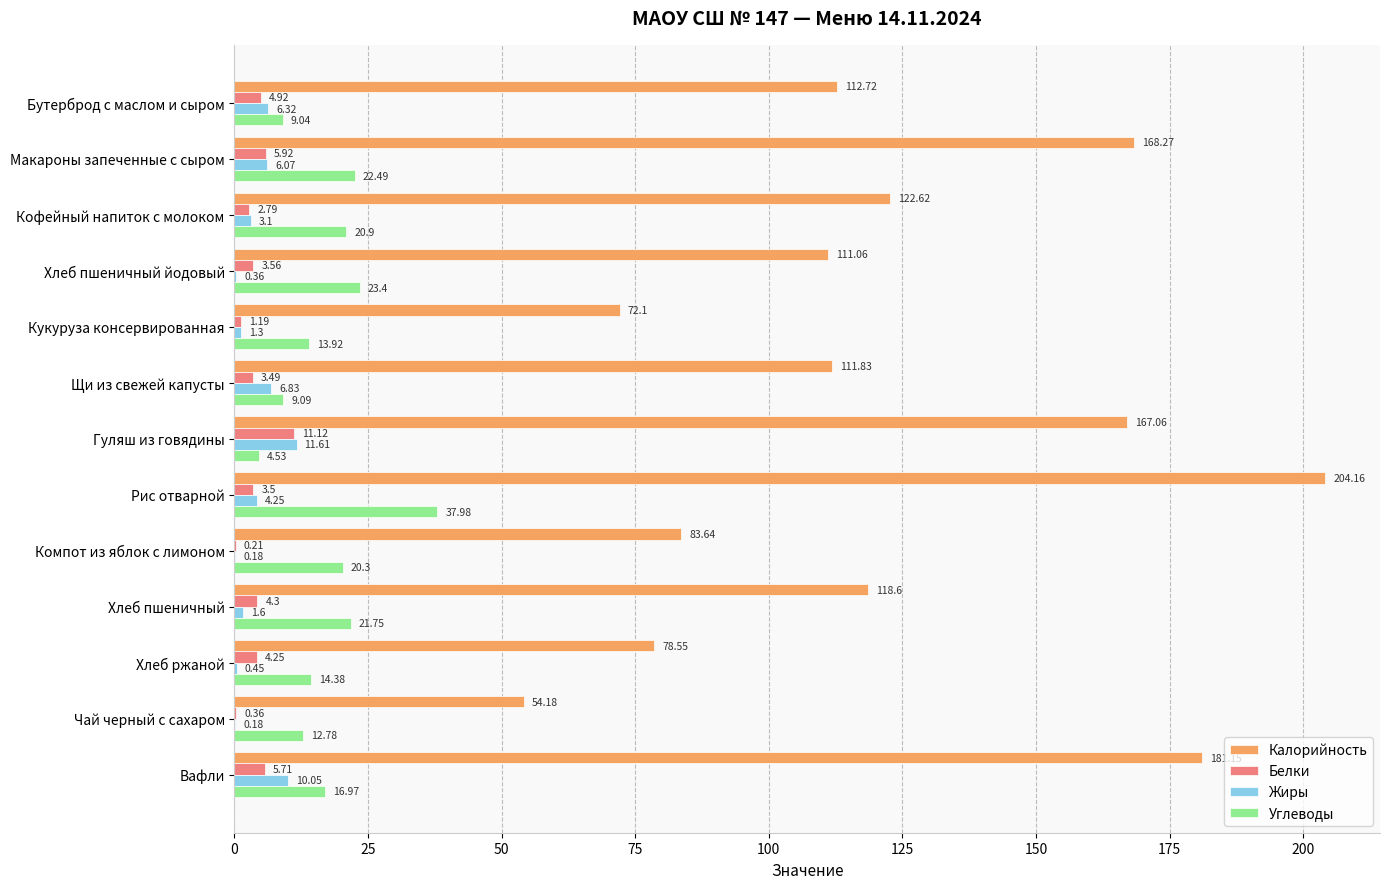

What is the sum of all Жиры values?

52.3